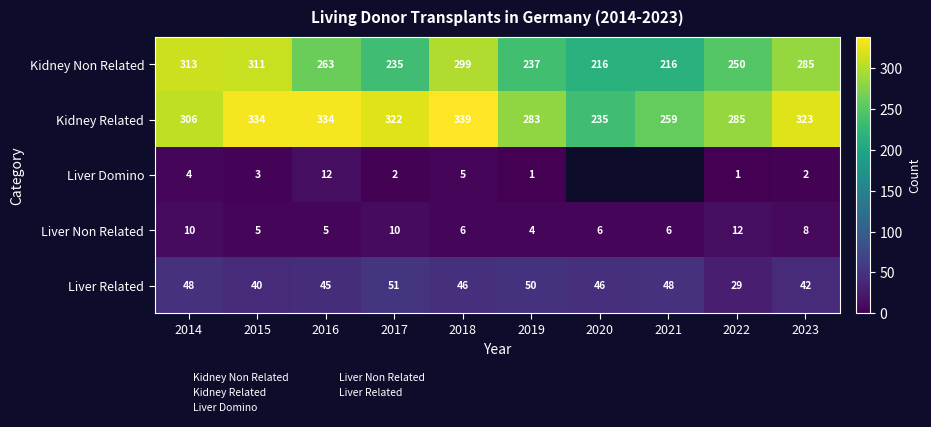

How many data points in Kidney Related are above 322?

4